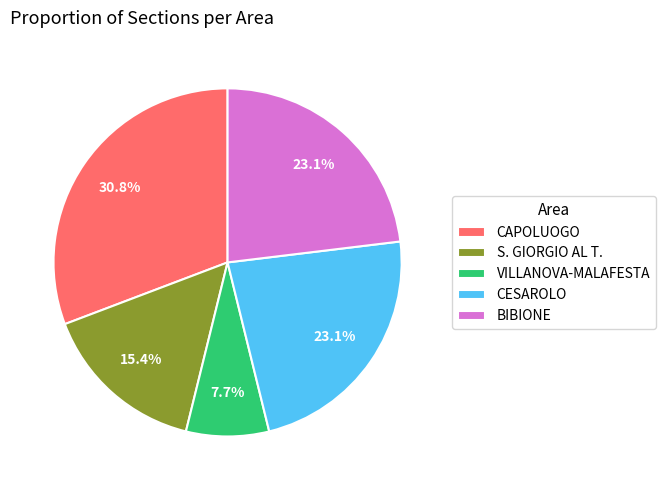

What percentage is the BIBIONE slice, to the nearest percent?

23%